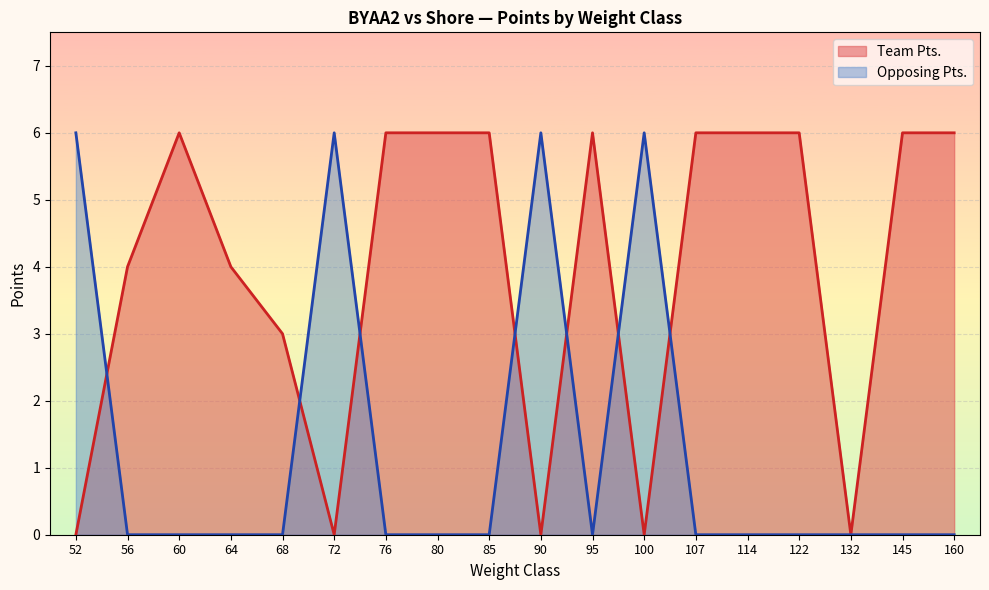

How many intersections are there between Opposing Pts. and Team Pts.?

7